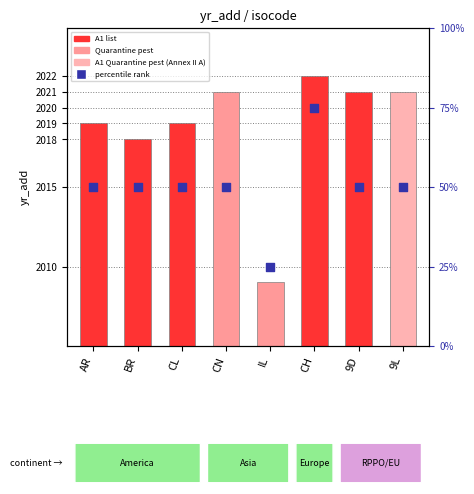

Which series reaches the maximum Y coordinate?

yr_add